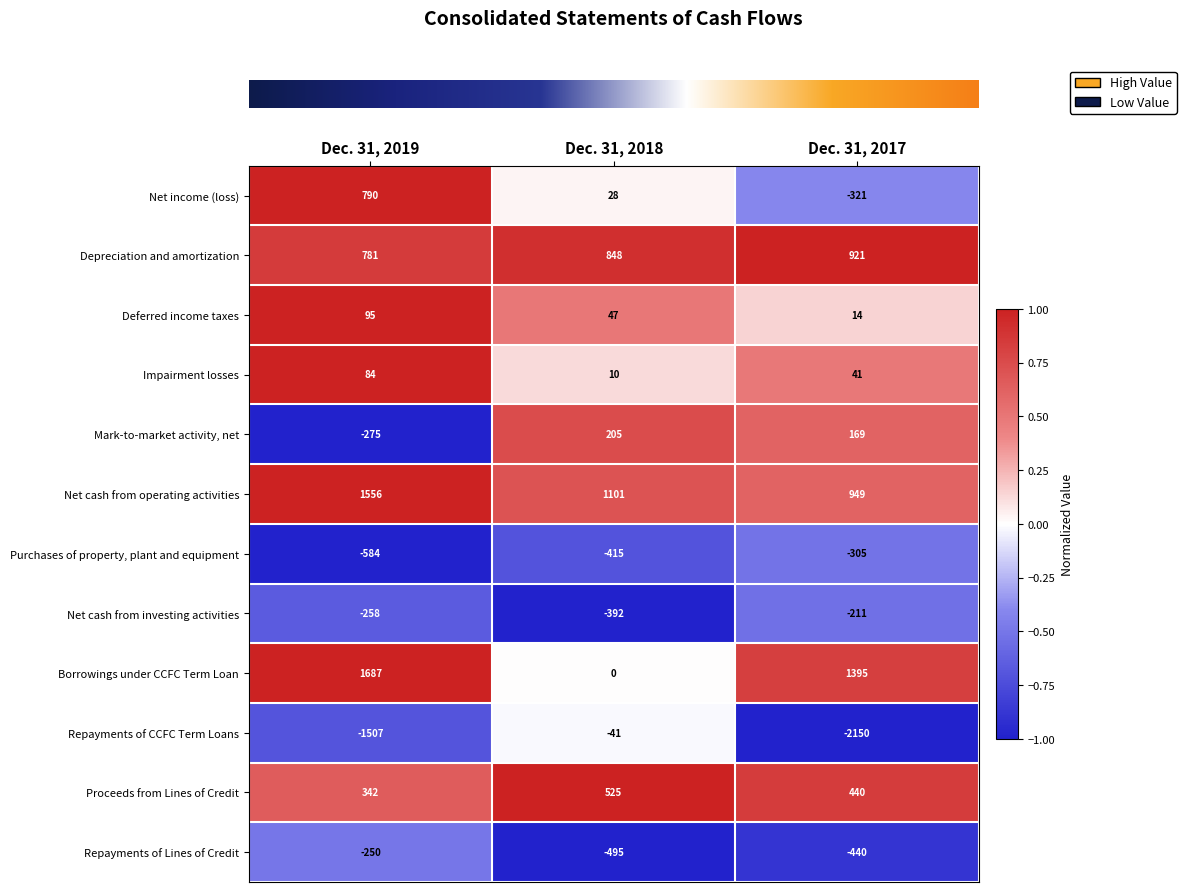

What is the difference between the maximum and second lowest values in the Repayments of Lines of Credit series?

190